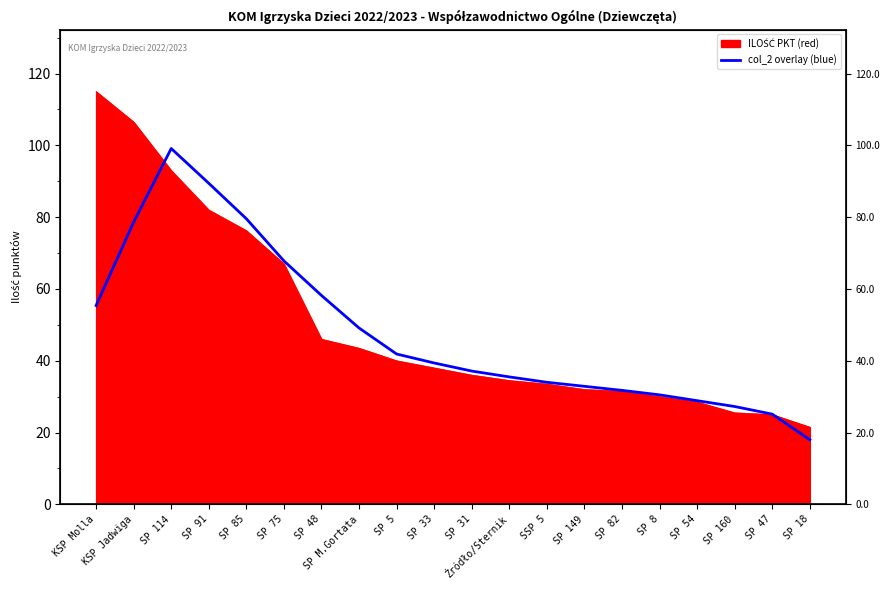

Reading right to left, transcribe all the data shown in this chart.

18.0	25.1	27.2	28.9	30.5	31.8	32.9	34.0	35.5	37.1	39.4	41.9	49.1	58.2	67.8	79.6	89.4	99.1	78.6	55.4